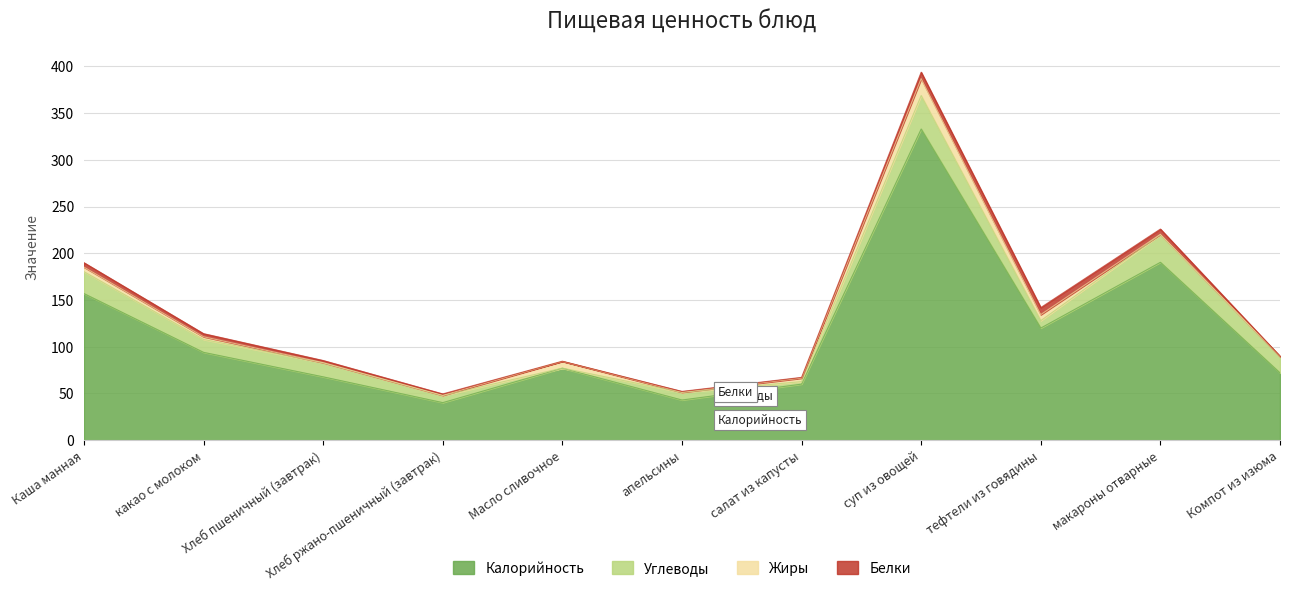

At which category does Калорийность reach its first local valley?

Хлеб ржано-пшеничный (завтрак)